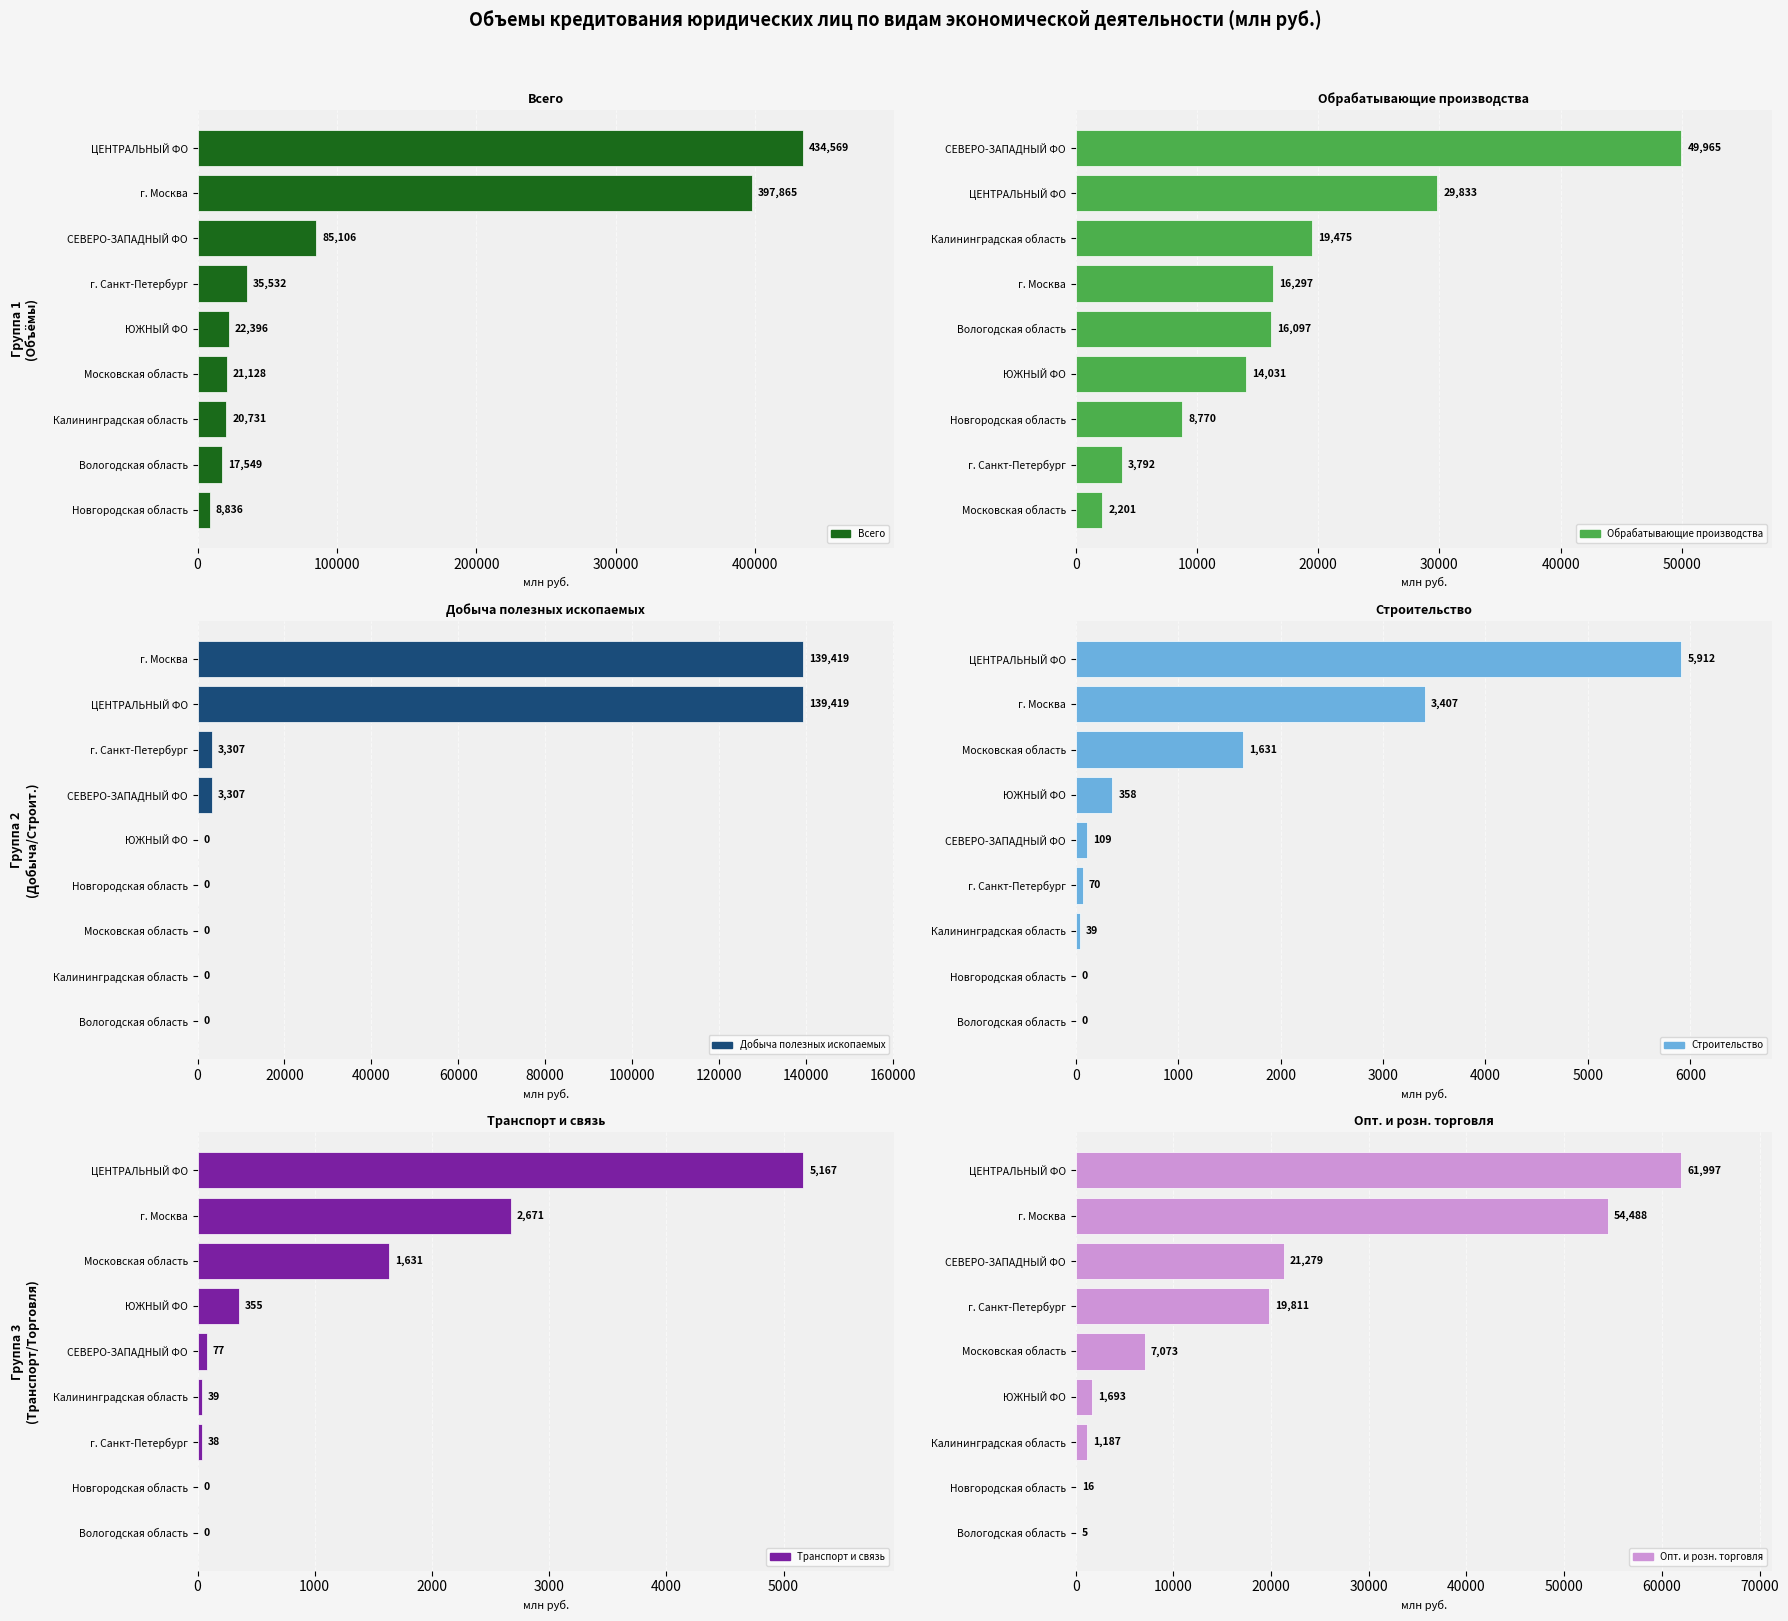

Which series has the largest total across all categories?

Всего